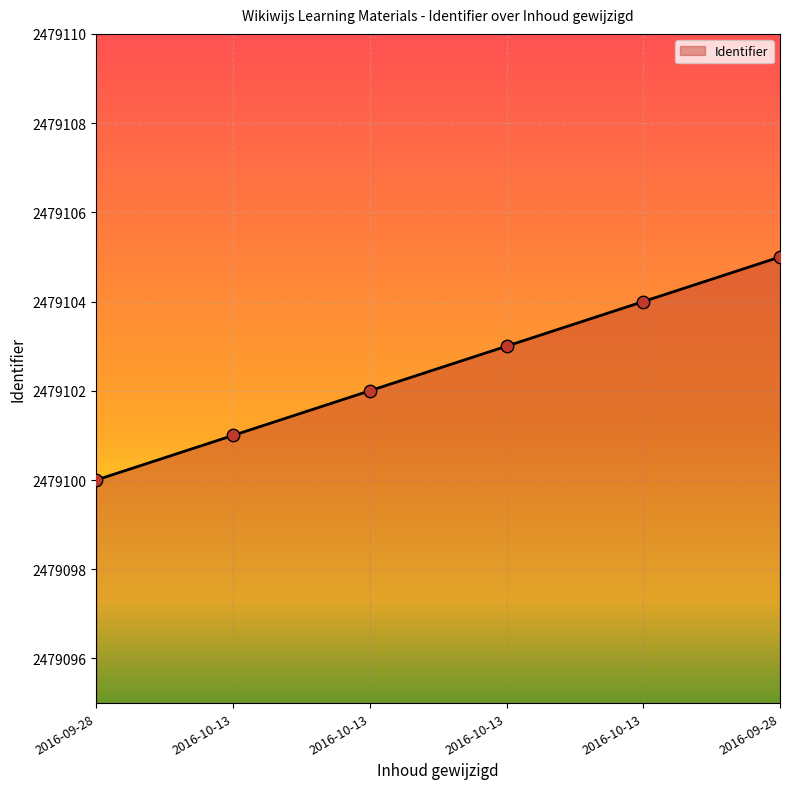

Count the number of data series in this chart.

1